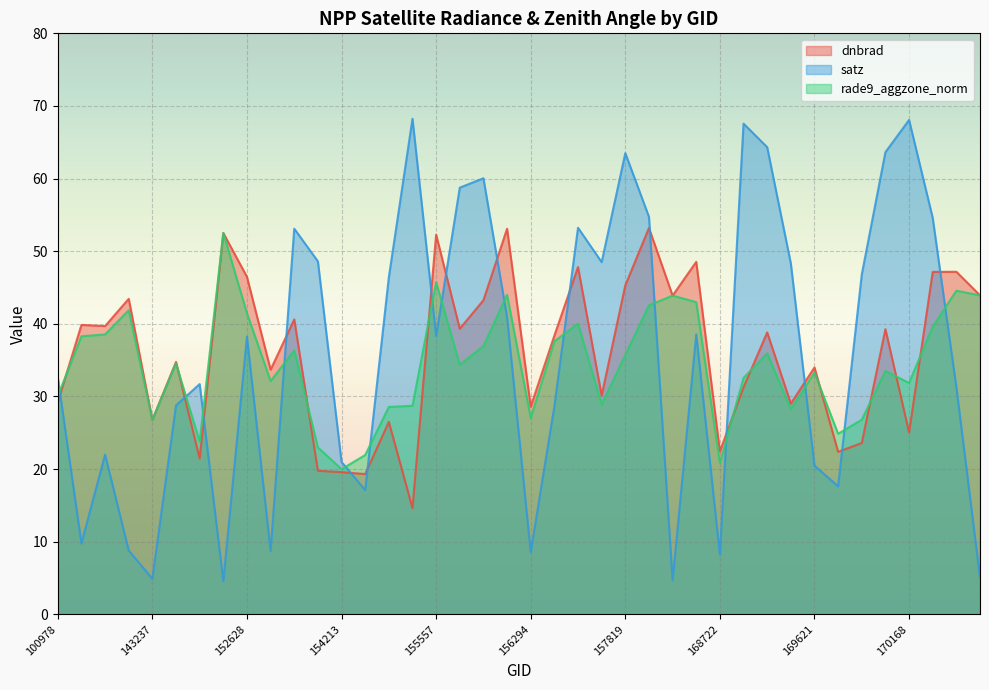

What is the difference between the highest and lowest values at 169262?

28.4